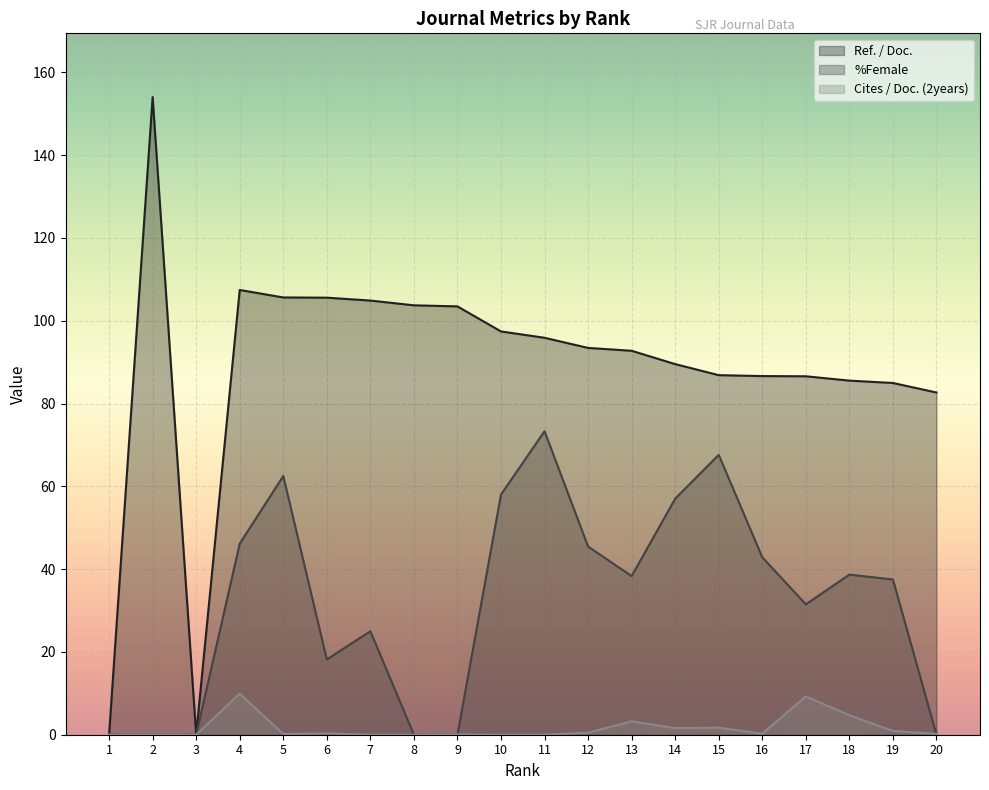

Does the chart display data point markers on the line(s)?

No